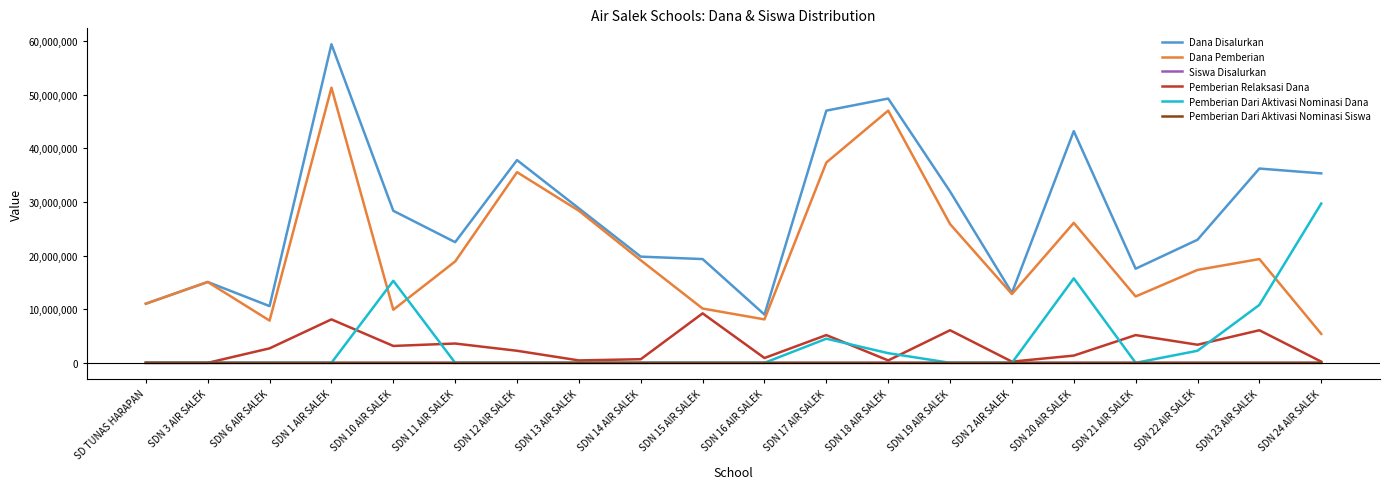

True or false: Dana Disalurkan and Pemberian Dari Aktivasi Nominasi Siswa cross at least once.

False